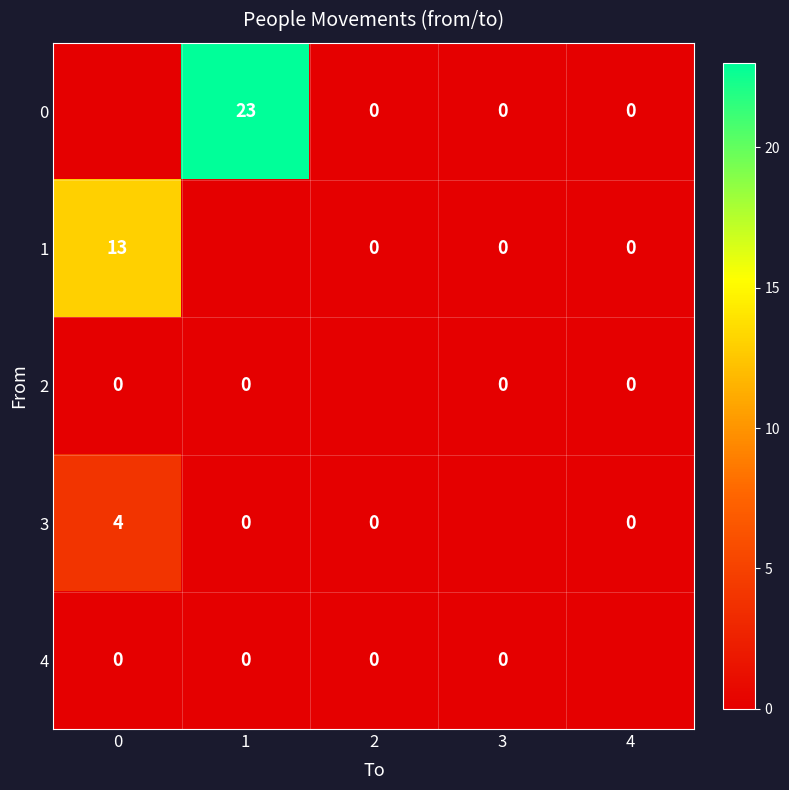

At which category is the sum across all series the highest?

1